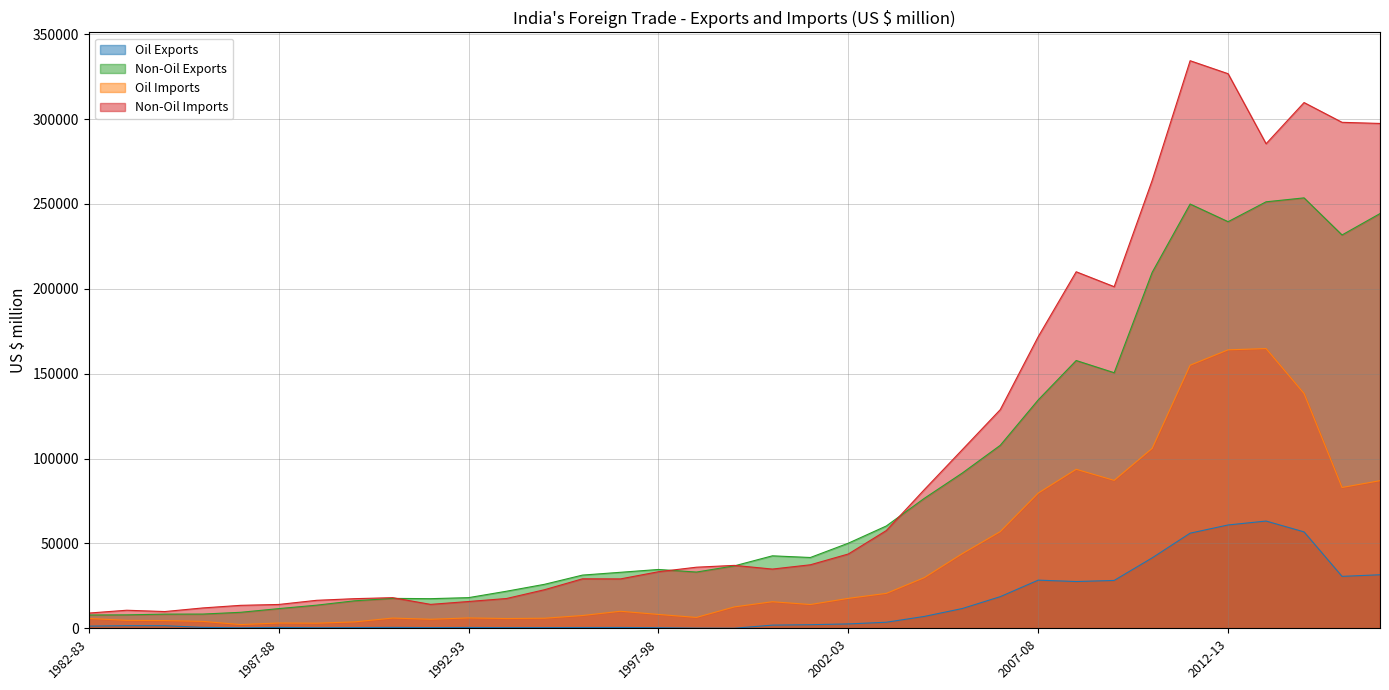

What is the lowest value of the Non-Oil Imports series?

8970.4